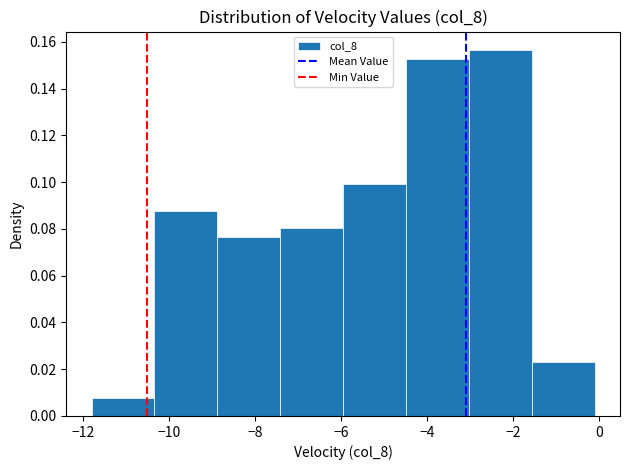

Reading left to right, transcribe this chart: for each bar, give the range it covers on the x-axis and its height. Neither the bar edges nor the heights are printed on the chart, so give them approximately, as read against the axes.

-11.8 to -10.4: 0.008
-10.4 to -8.8: 0.088
-8.8 to -7.4: 0.076
-7.4 to -6.0: 0.080
-6.0 to -4.4: 0.100
-4.4 to -3.0: 0.152
-3.0 to -1.6: 0.156
-1.6 to 0.0: 0.022